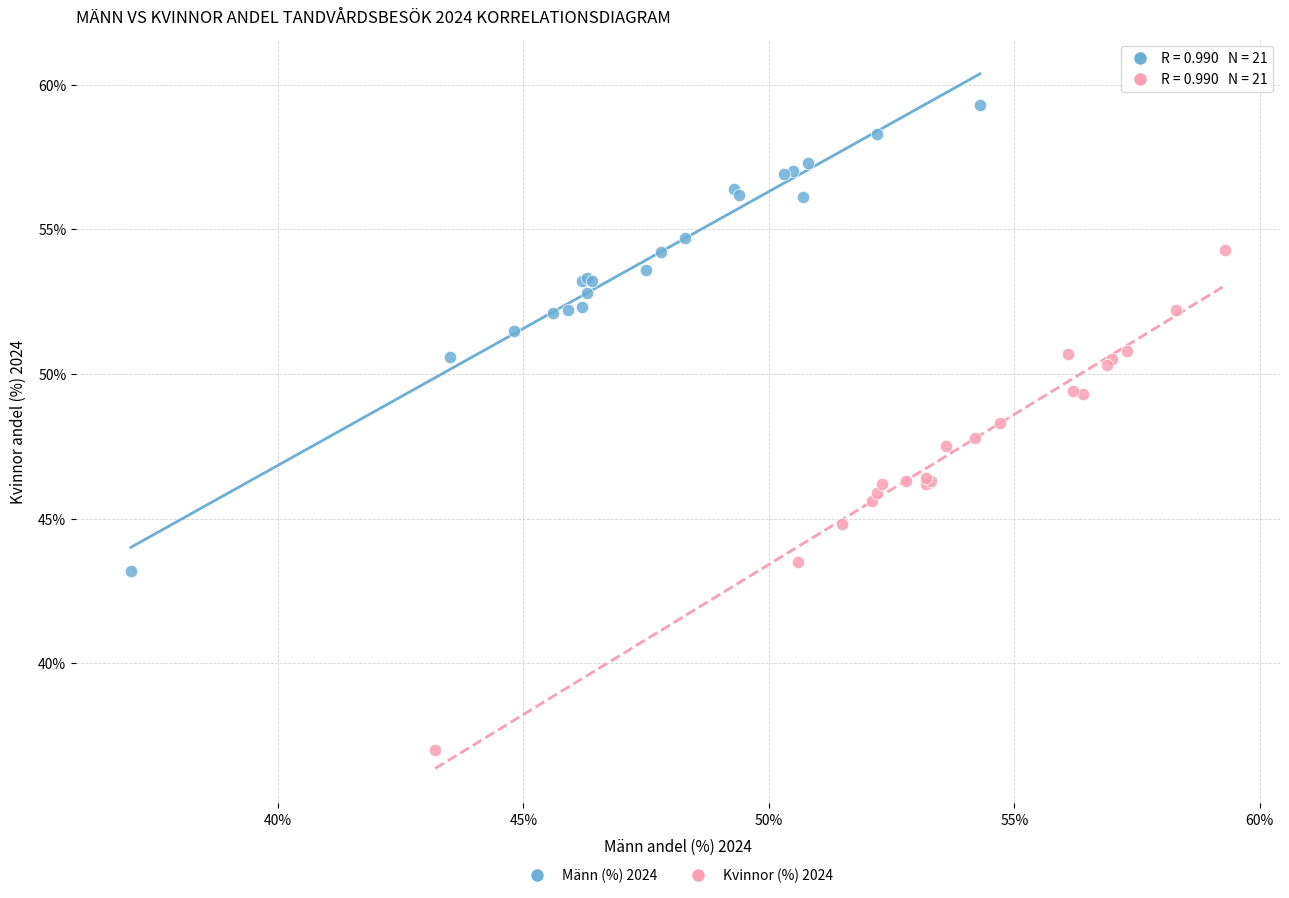

Which series contains the highest Y value?

Männ (%) 2024